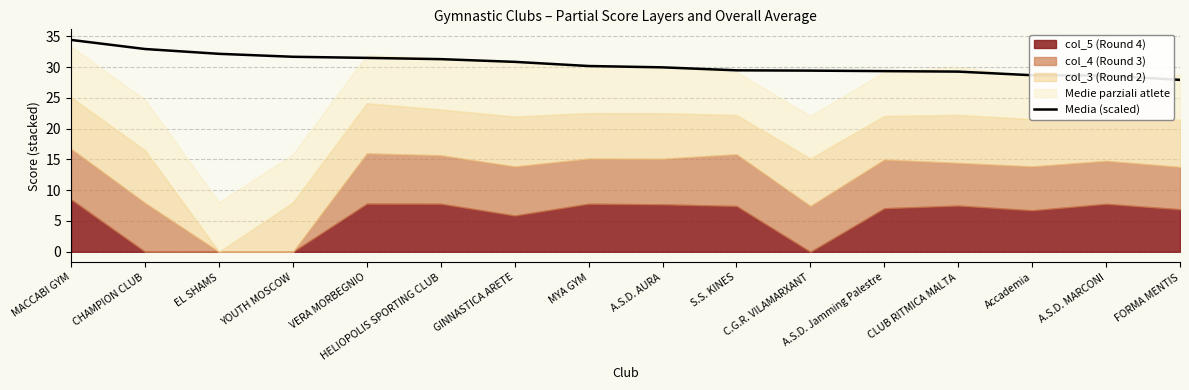

What is the difference between the values at GINNASTICA ARETE and A.S.D. MARCONI?

2.2